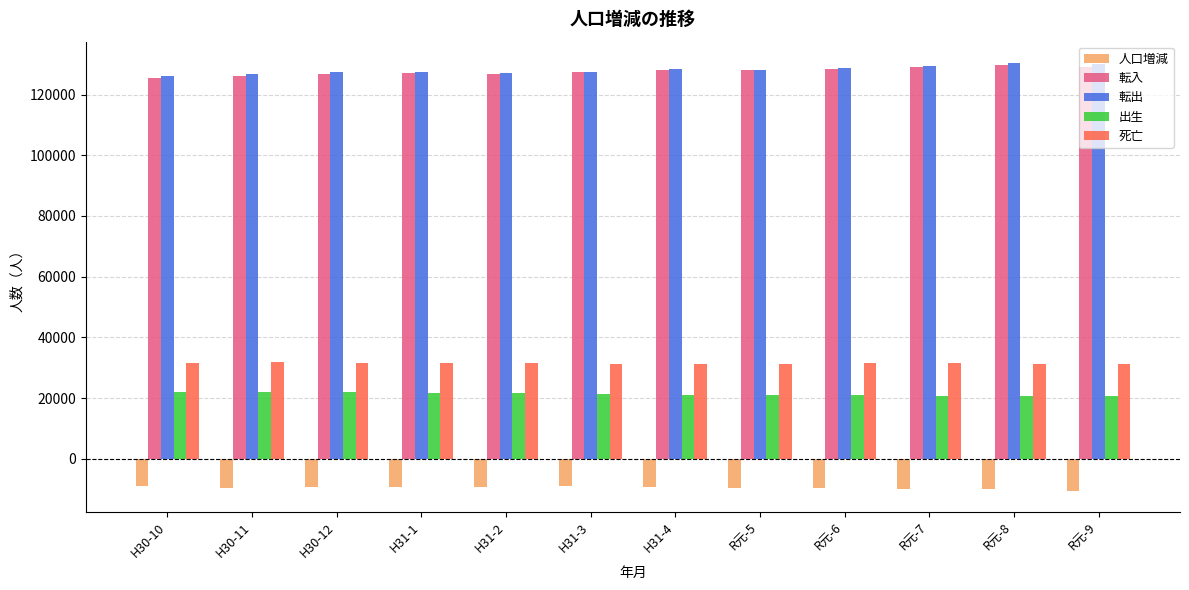

How many categories are shown in the chart?

12